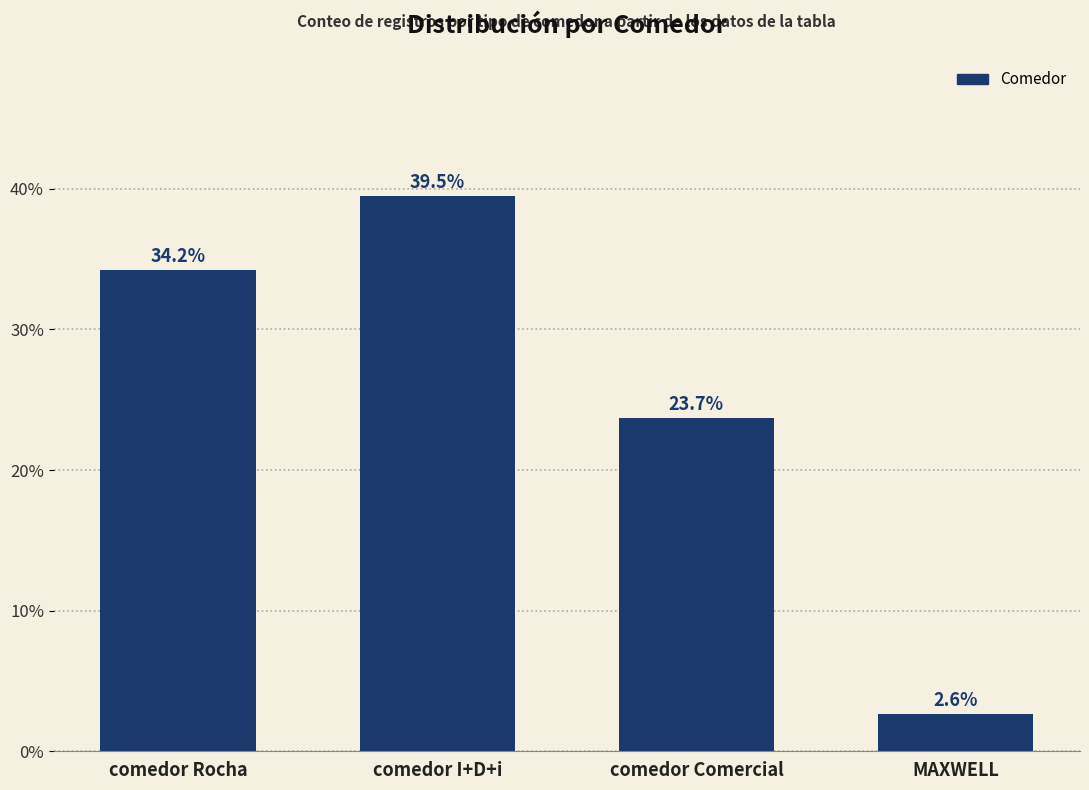

How many data points are above 34?

2